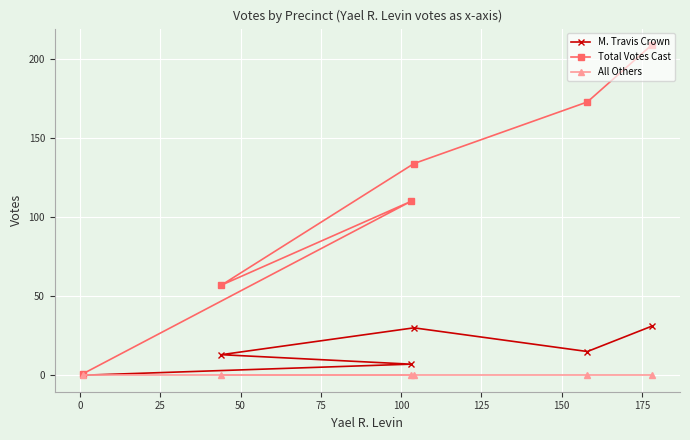

Rank the series by their maximum value, from highest to lowest.

Total Votes Cast, M. Travis Crown, All Others